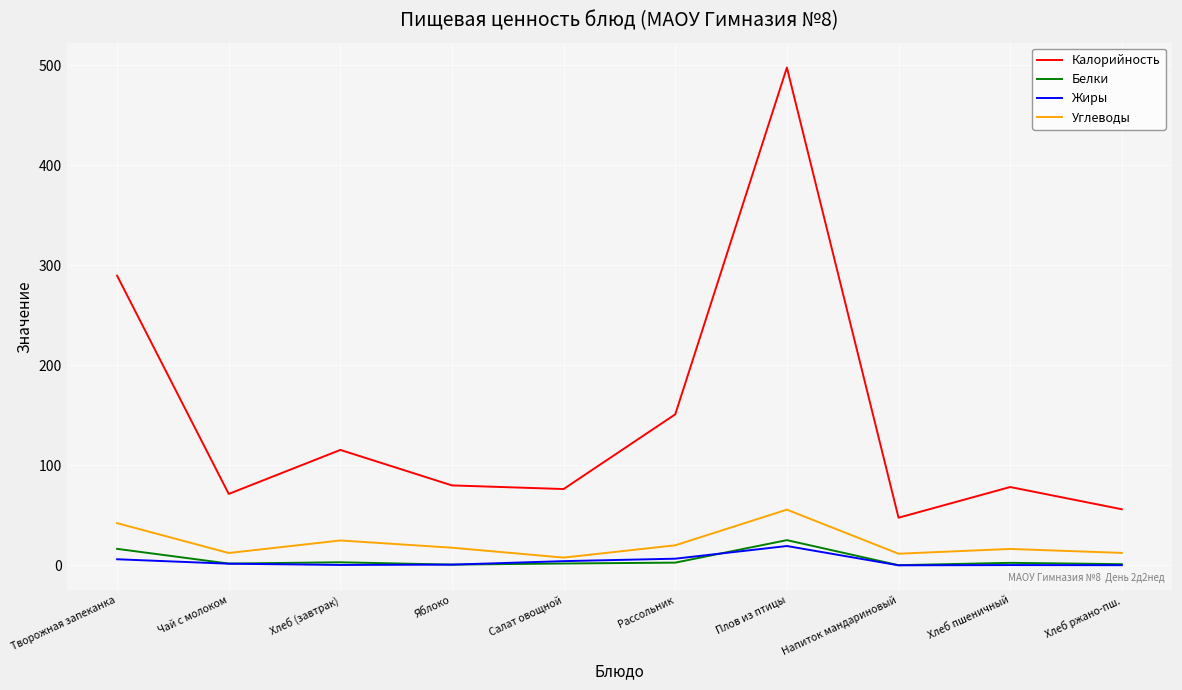

What value does the Белки series have at Салат овощной?

1.9